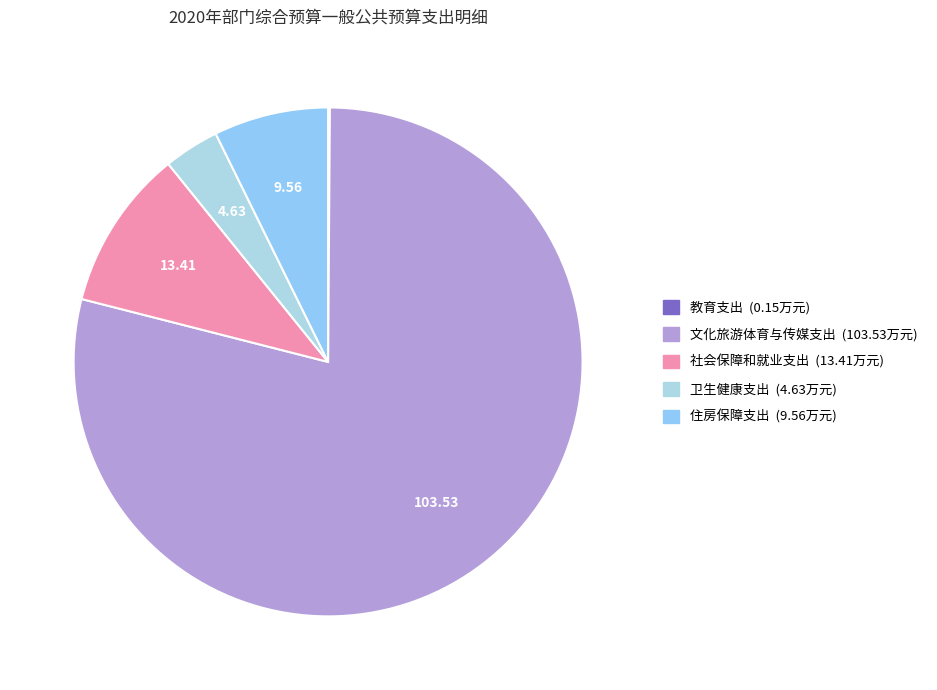

True or false: 教育支出 accounts for 0% of the total.

True